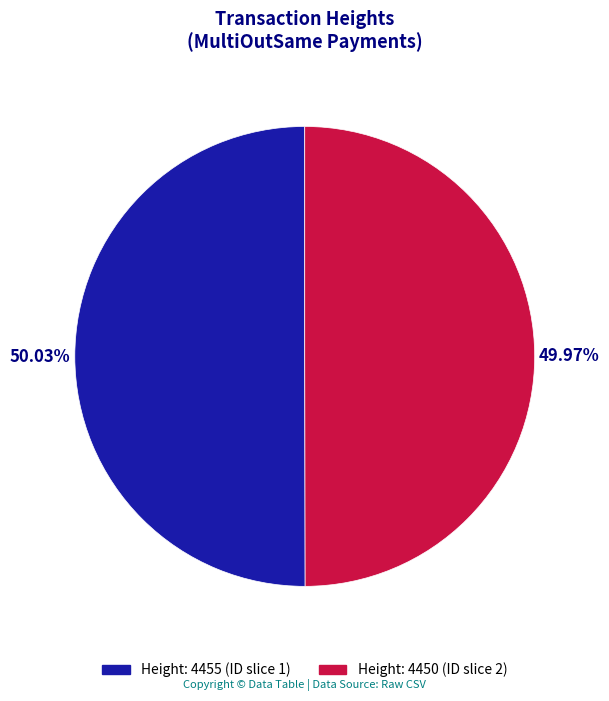

To the nearest percent, what is the combined percentage of Height: 4455 and Height: 4450?

100%